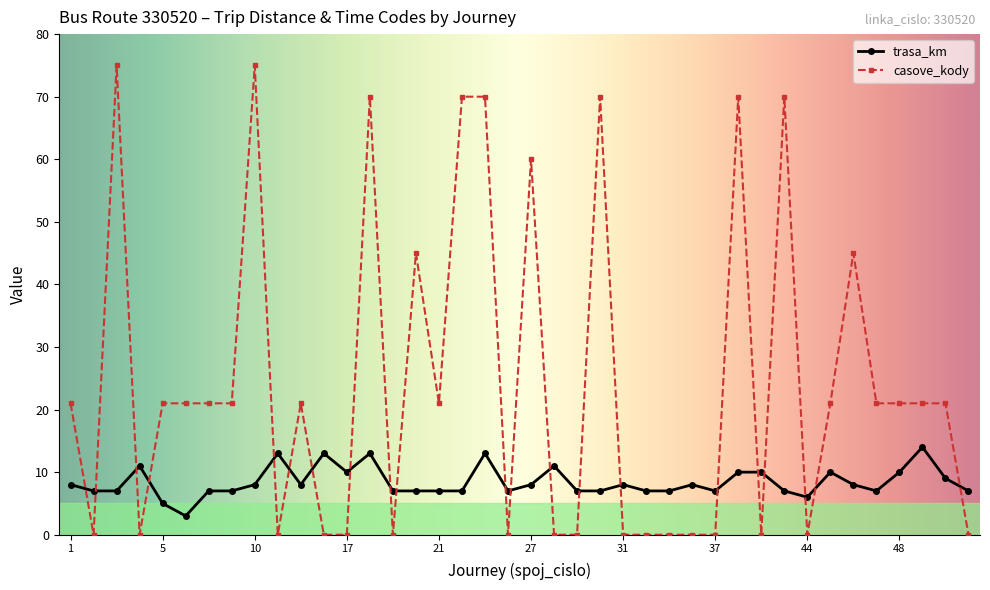

Which series has the largest total across all categories?

casove_kody